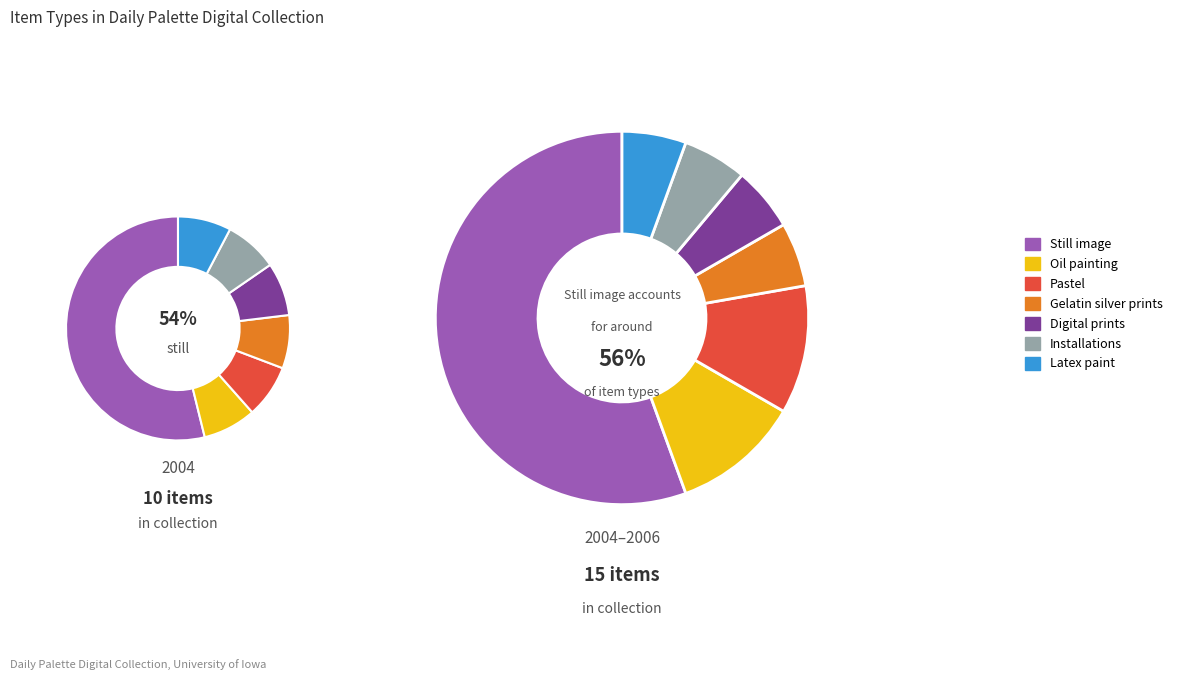

The Installations slice represents 17% of the pie. True or false?

False